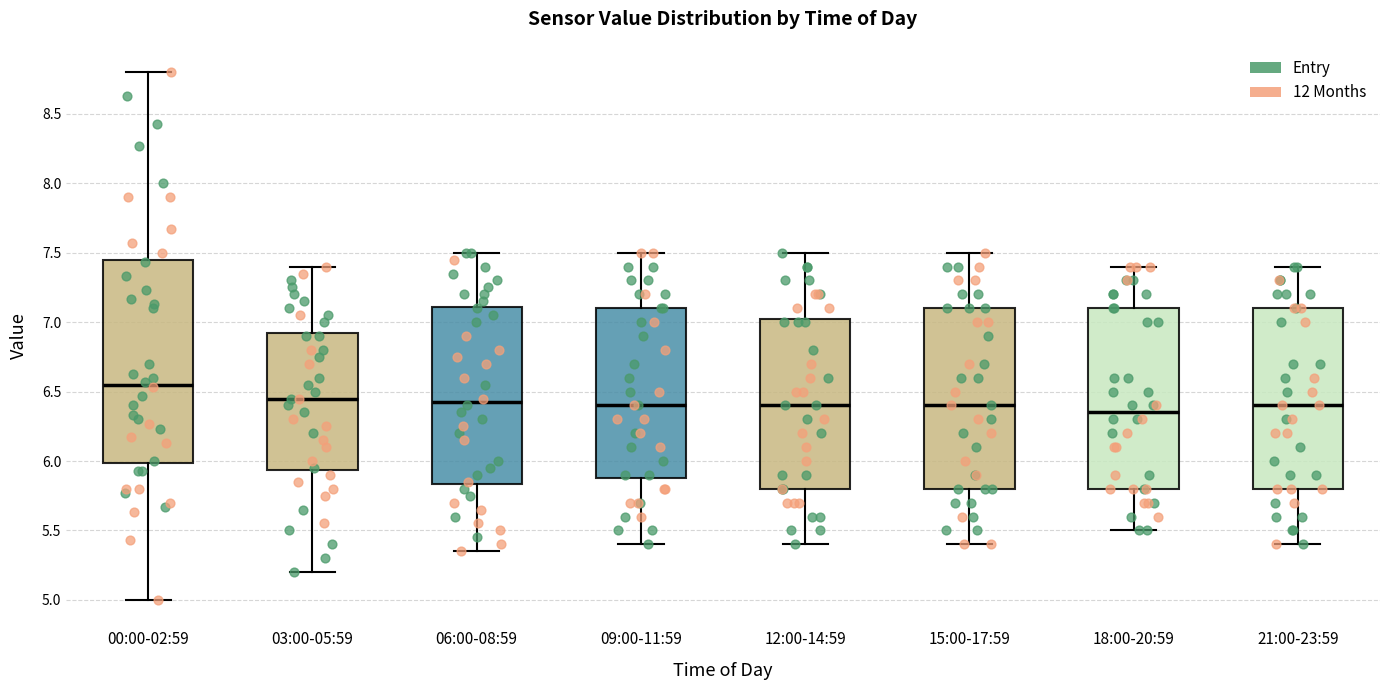

Reading left to right, transcribe this box plot: for each box, give where its median line is, the range the box spans, and where its two whiskers end, as read against the y-axis. The values are not printed on the chart, so give them approximately, as read against the axis.

00:00-02:59: median 6.55, box 6.00 to 7.45, whiskers 5.00 to 8.80
03:00-05:59: median 6.45, box 5.95 to 6.95, whiskers 5.20 to 7.40
06:00-08:59: median 6.45, box 5.85 to 7.10, whiskers 5.35 to 7.50
09:00-11:59: median 6.40, box 5.90 to 7.10, whiskers 5.40 to 7.50
12:00-14:59: median 6.40, box 5.80 to 7.05, whiskers 5.40 to 7.50
15:00-17:59: median 6.40, box 5.80 to 7.10, whiskers 5.40 to 7.50
18:00-20:59: median 6.35, box 5.80 to 7.10, whiskers 5.50 to 7.40
21:00-23:59: median 6.40, box 5.80 to 7.10, whiskers 5.40 to 7.40